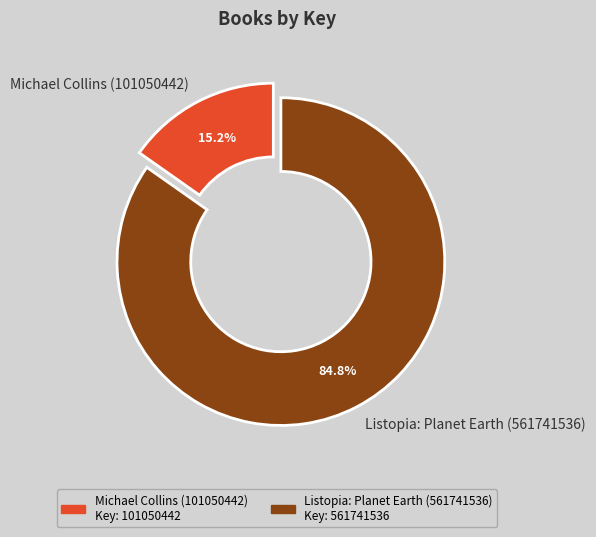

What is the largest slice in the pie chart?

Listopia: Planet Earth (561741536)